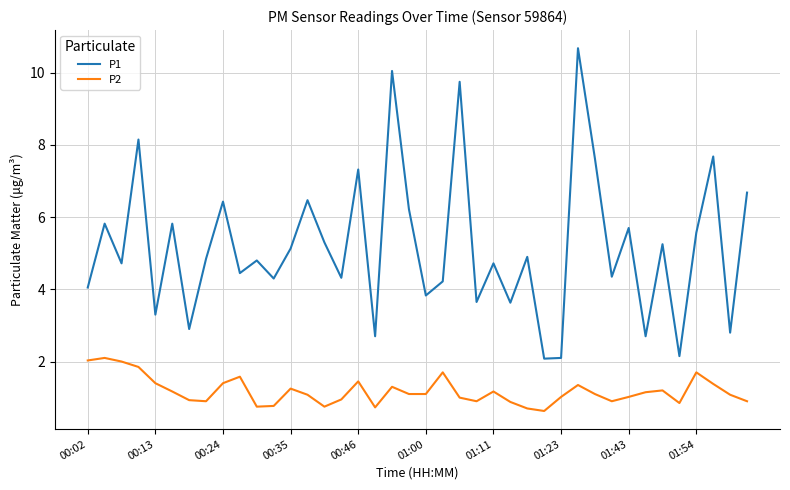

Count the number of categories in the chart.

40